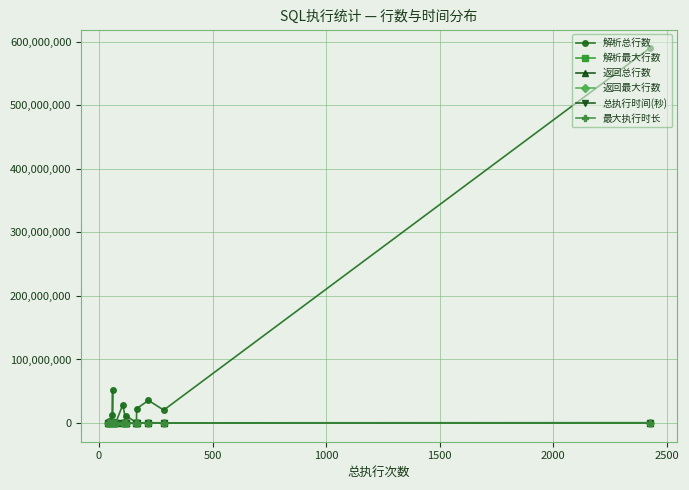

Rank the series by their maximum value, from highest to lowest.

解析总行数, 解析最大行数, 返回总行数, 返回最大行数, 总执行时间(秒), 最大执行时长